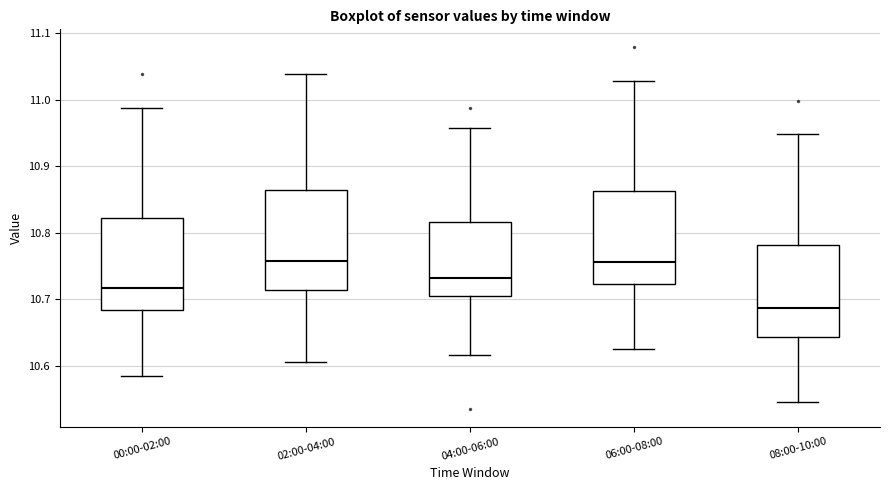

Reading left to right, read every box against the y-axis: the position of its median line, the range the box covers, and the ends of its whiskers. The values are not printed on the chart, so give them approximately, as read against the axis.

00:00-02:00: median 10.72, box 10.68 to 10.82, whiskers 10.59 to 10.99
02:00-04:00: median 10.76, box 10.71 to 10.86, whiskers 10.61 to 11.04
04:00-06:00: median 10.73, box 10.71 to 10.82, whiskers 10.62 to 10.96
06:00-08:00: median 10.76, box 10.72 to 10.86, whiskers 10.63 to 11.03
08:00-10:00: median 10.69, box 10.64 to 10.78, whiskers 10.55 to 10.95